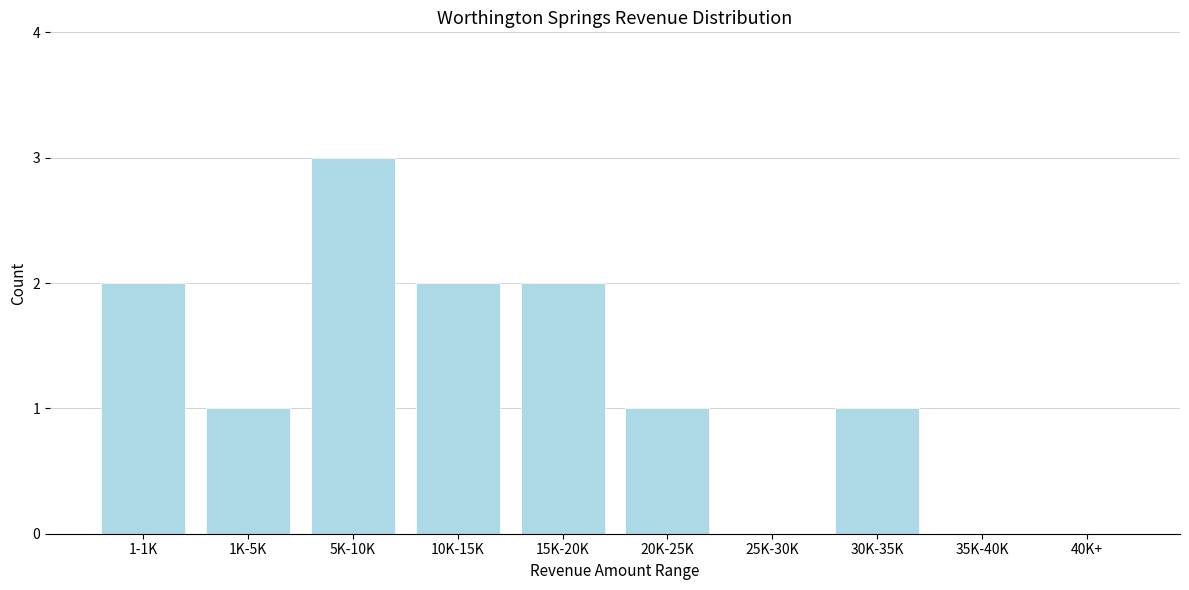

Reading left to right, transcribe all the data shown in this chart.

1-1K=2	1K-5K=1	5K-10K=3	10K-15K=2	15K-20K=2	20K-25K=1	25K-30K=0	30K-35K=1	35K-40K=0	40K+=0